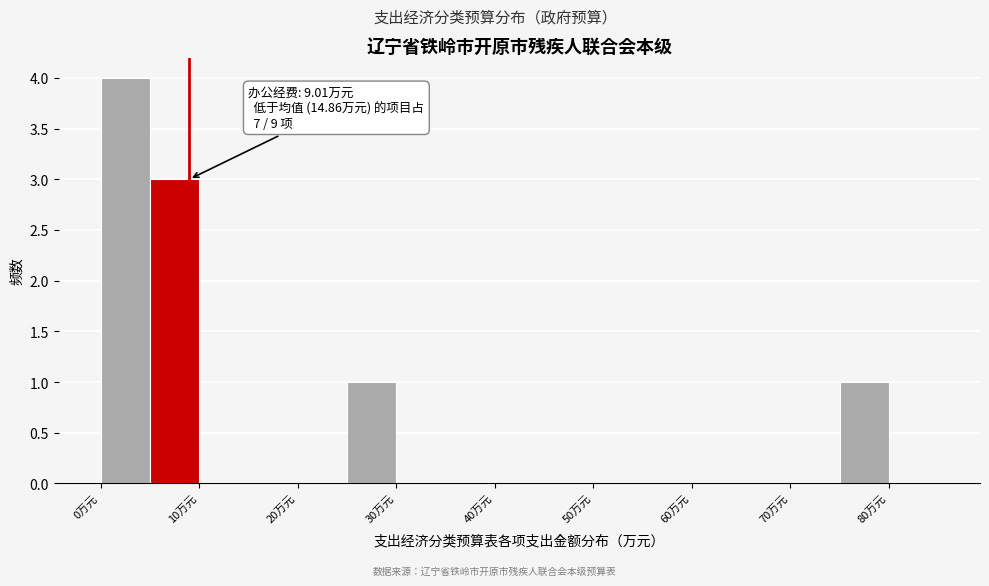

Which range on the x-axis has the tallest bar?

0 to 5